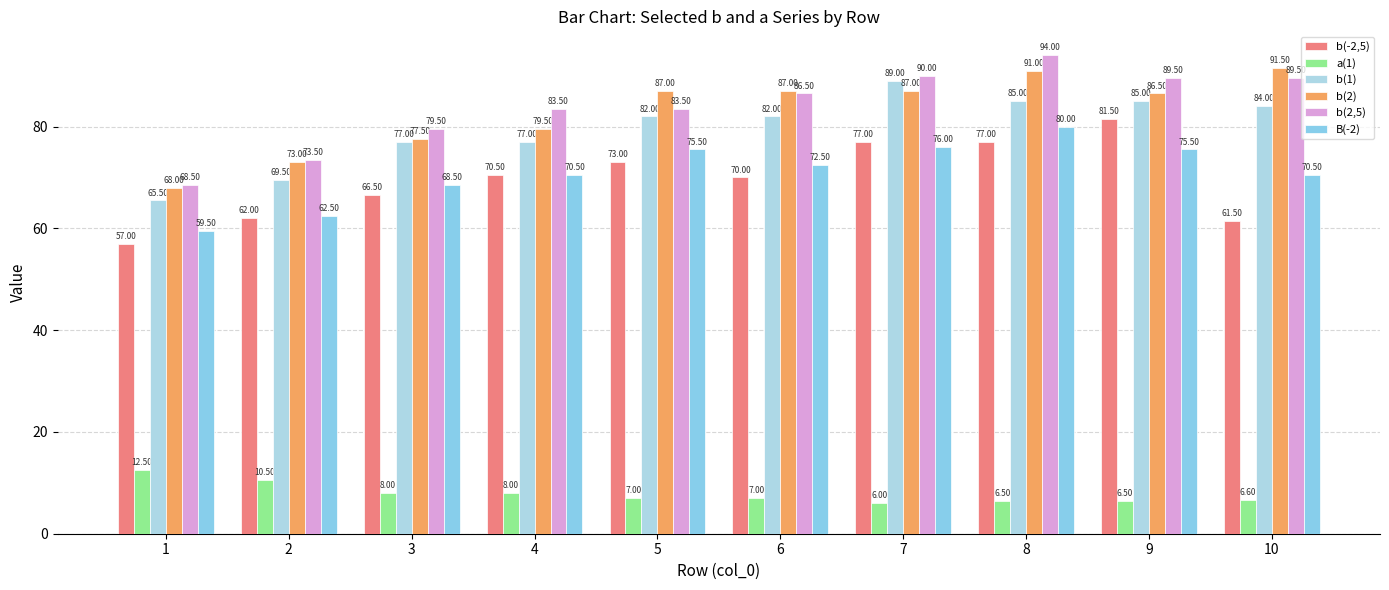

At how many categories does at least one series exceed 24?

10